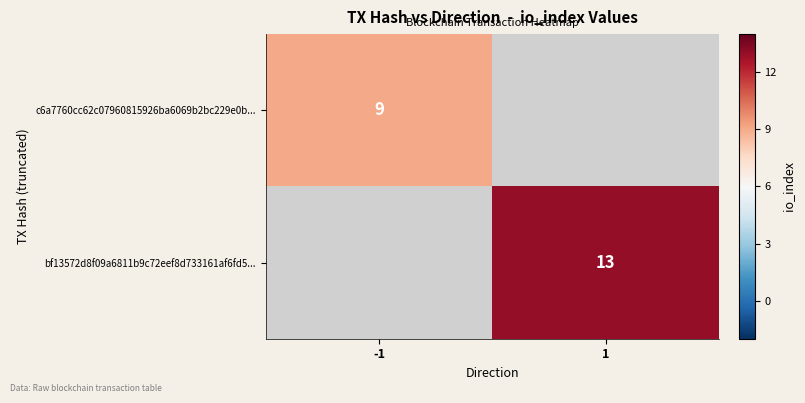

Is the value of c6a7760cc62c07960815926ba6069b2bc229e0b... at -1 greater than the value of bf13572d8f09a6811b9c72eef8d733161af6fd5... at 1?

No